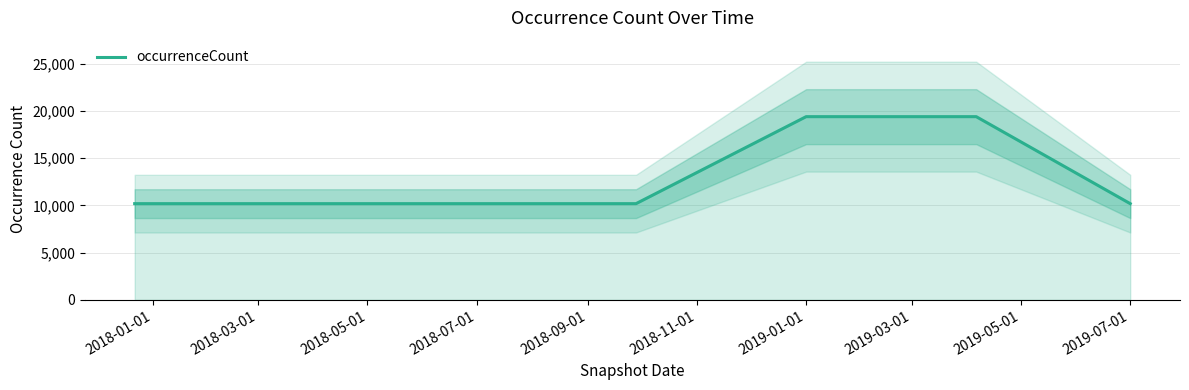

Does the chart display data point markers on the line(s)?

No